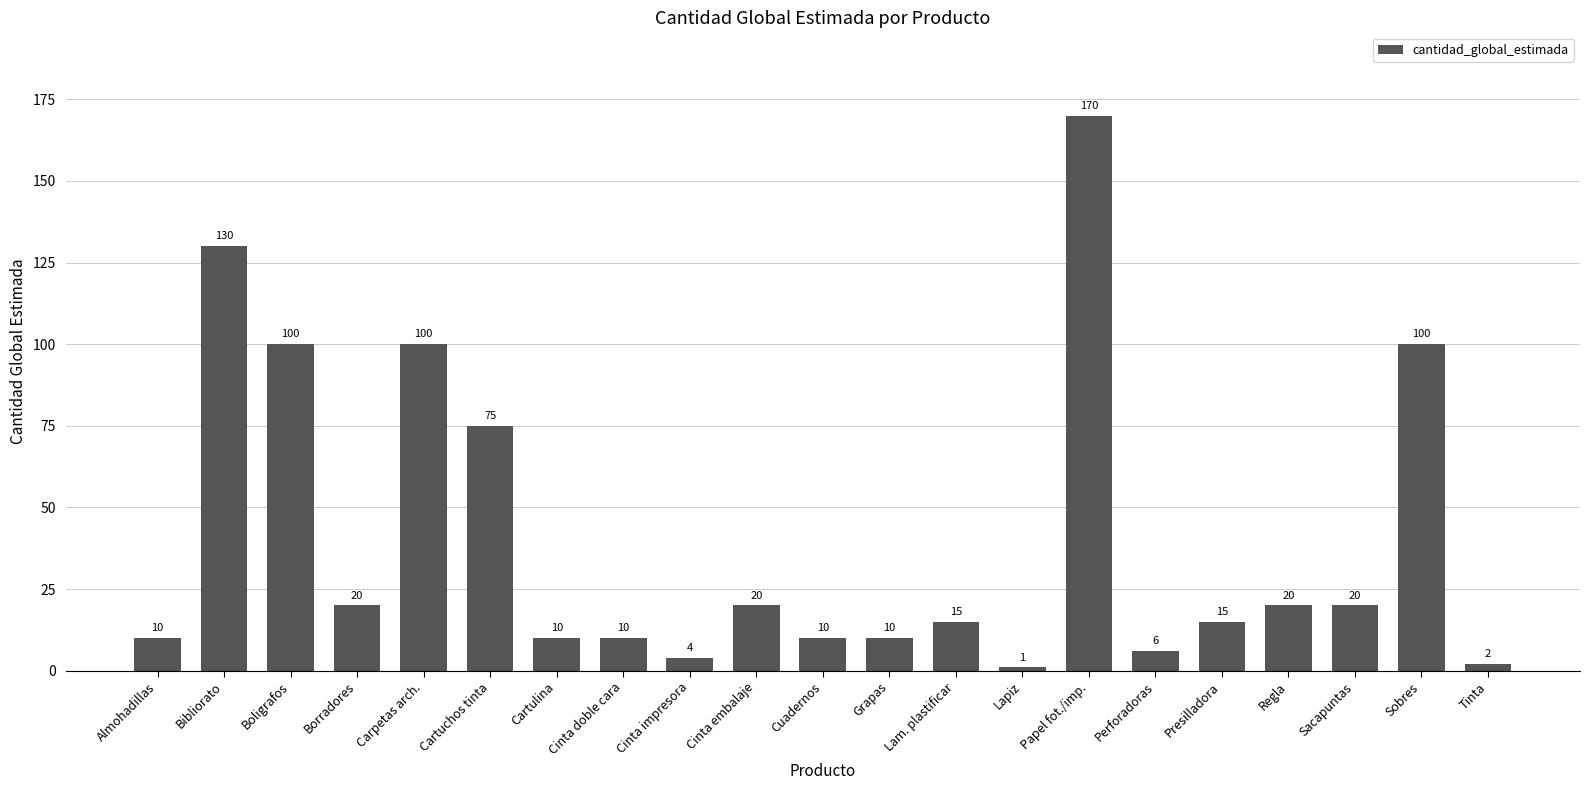

What is the difference between the maximum and second lowest values?

168